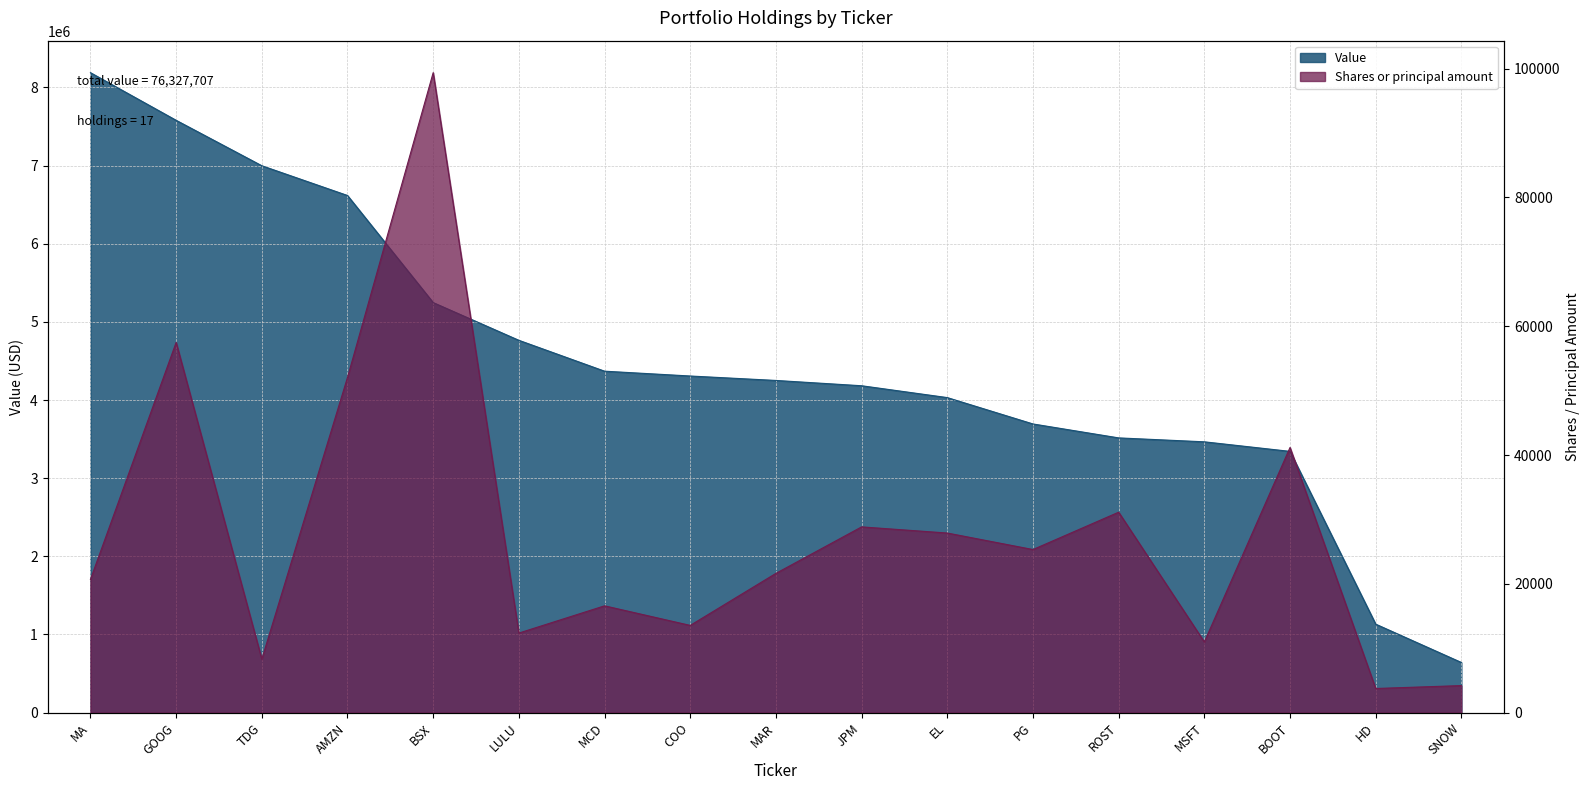

At which category does the chart reach its minimum across all series?

HD